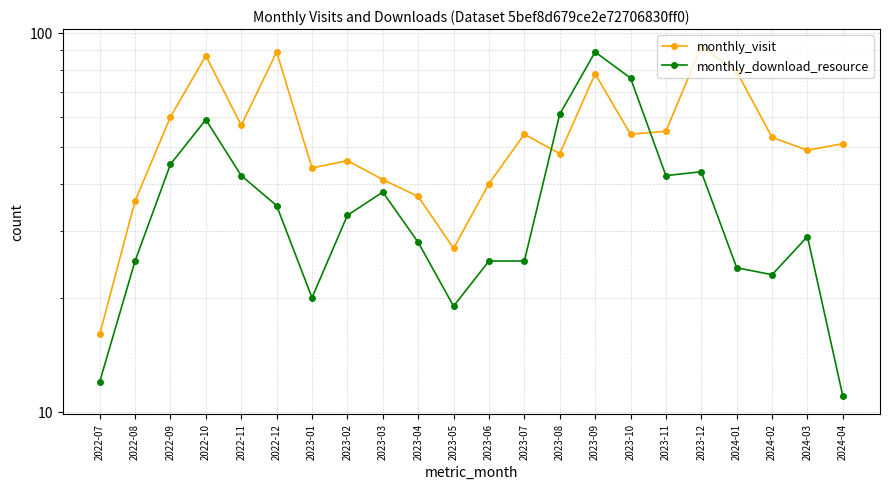

At which label is monthly_download_resource closest to 50?

2022-09